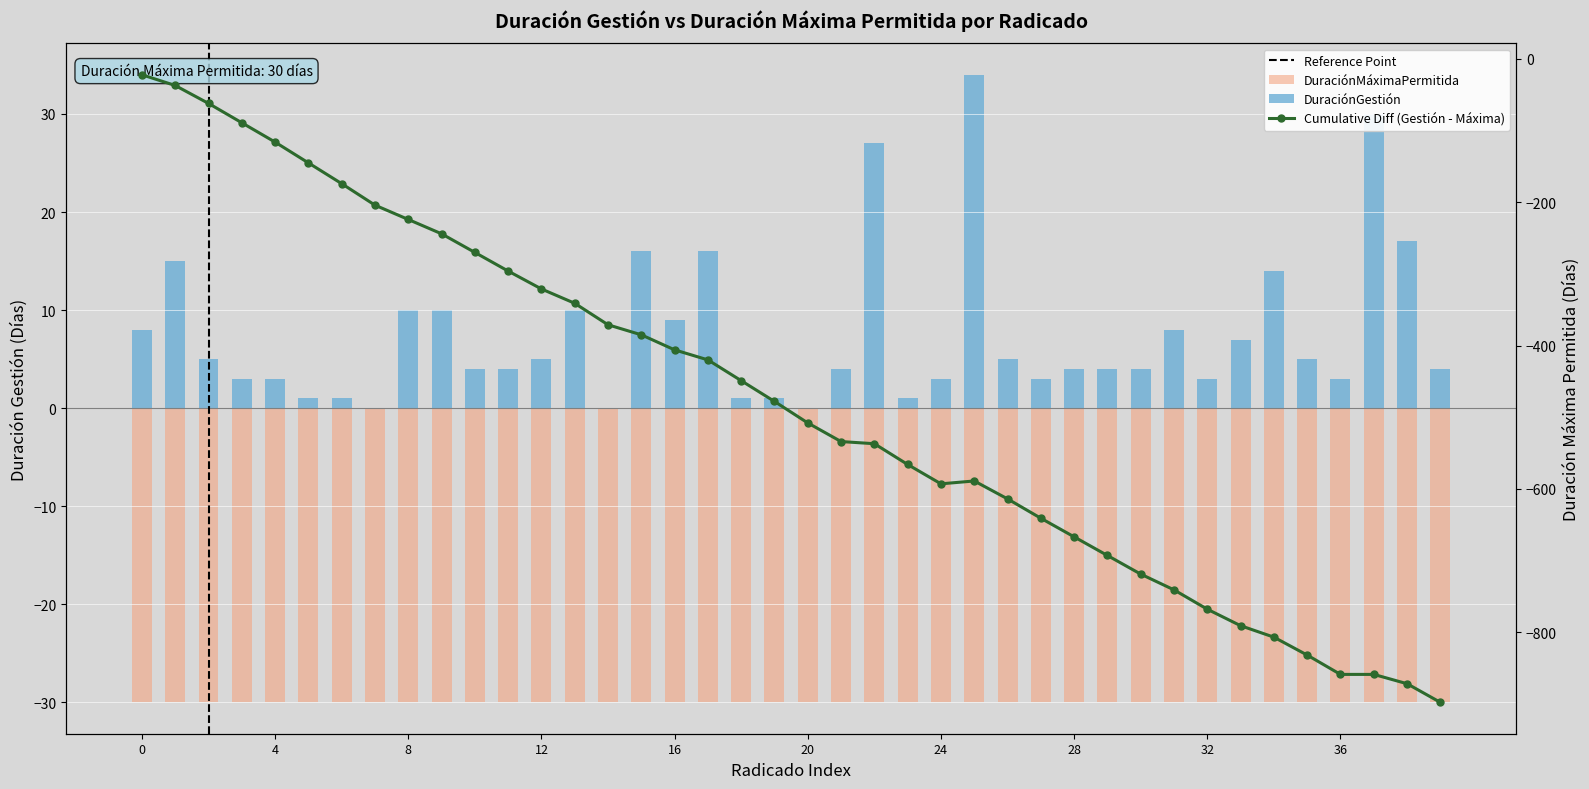

How many values are above zero?

37